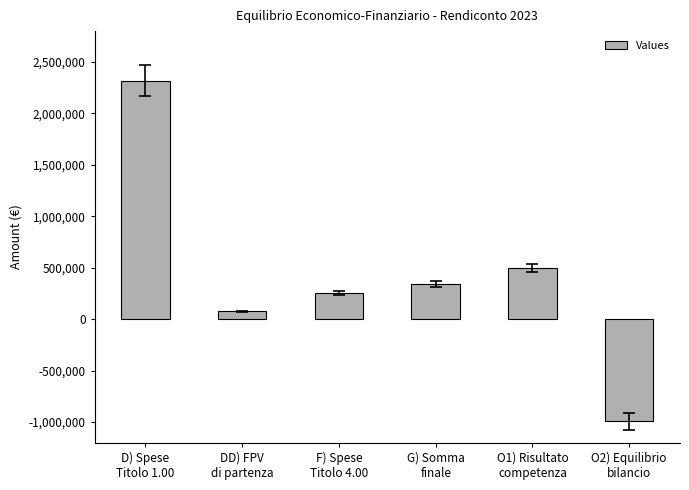

What is the greatest value displayed?

2319413.4